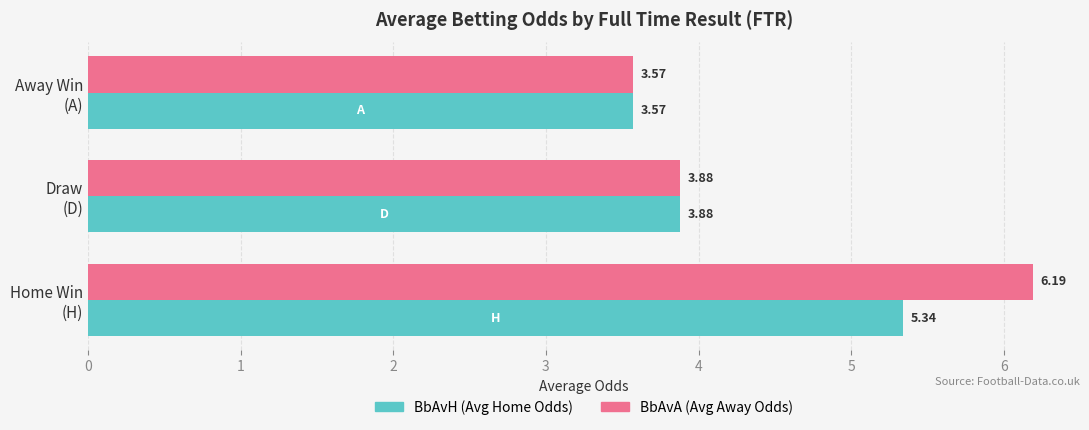

List the series in order of their overall mean, lowest first.

BbAvH (Avg Home Odds), BbAvA (Avg Away Odds)